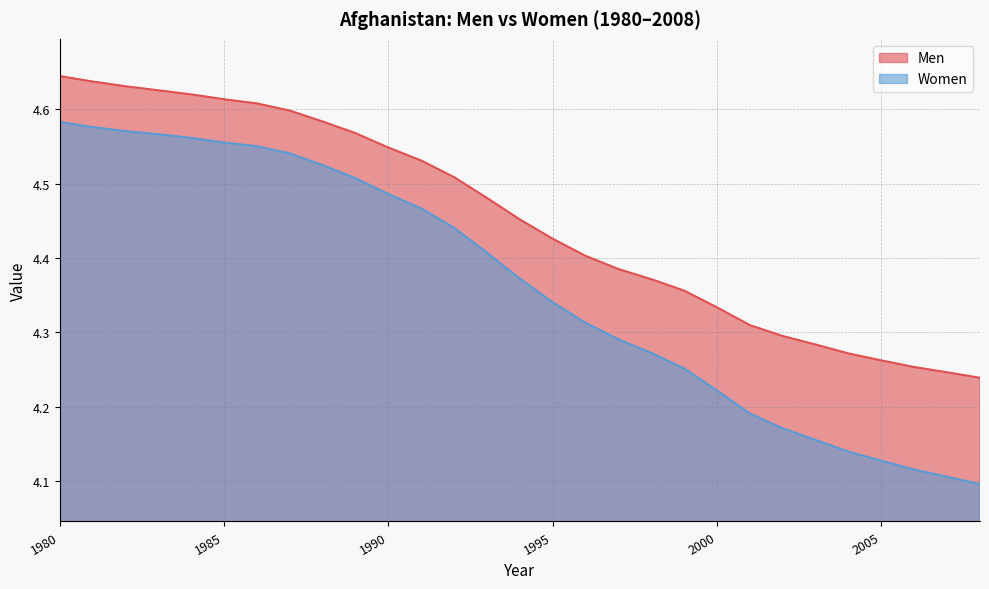

Which series changed the most between 1990 and 1997?

Women